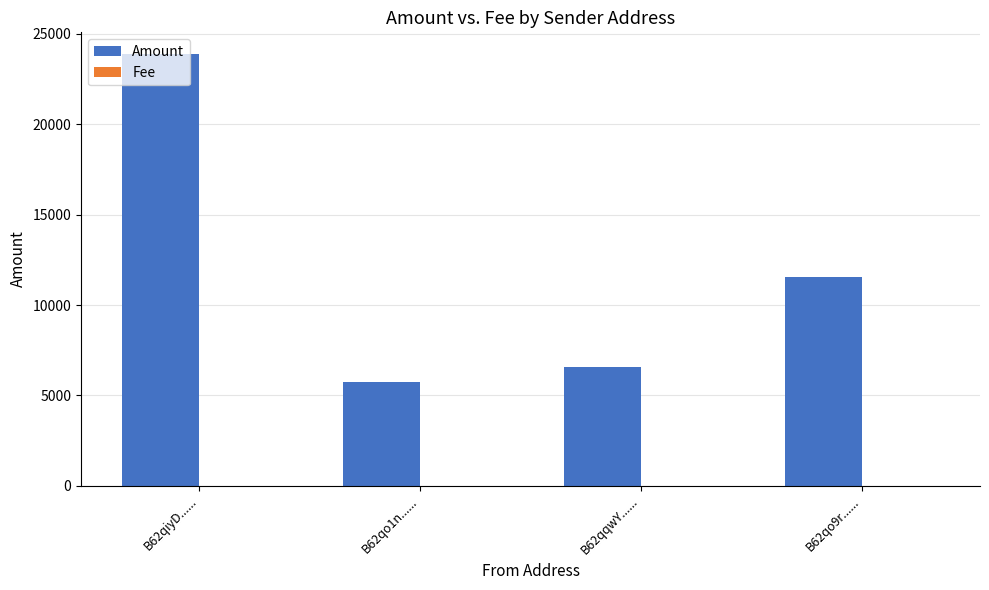

Which series has the largest total across all categories?

Amount